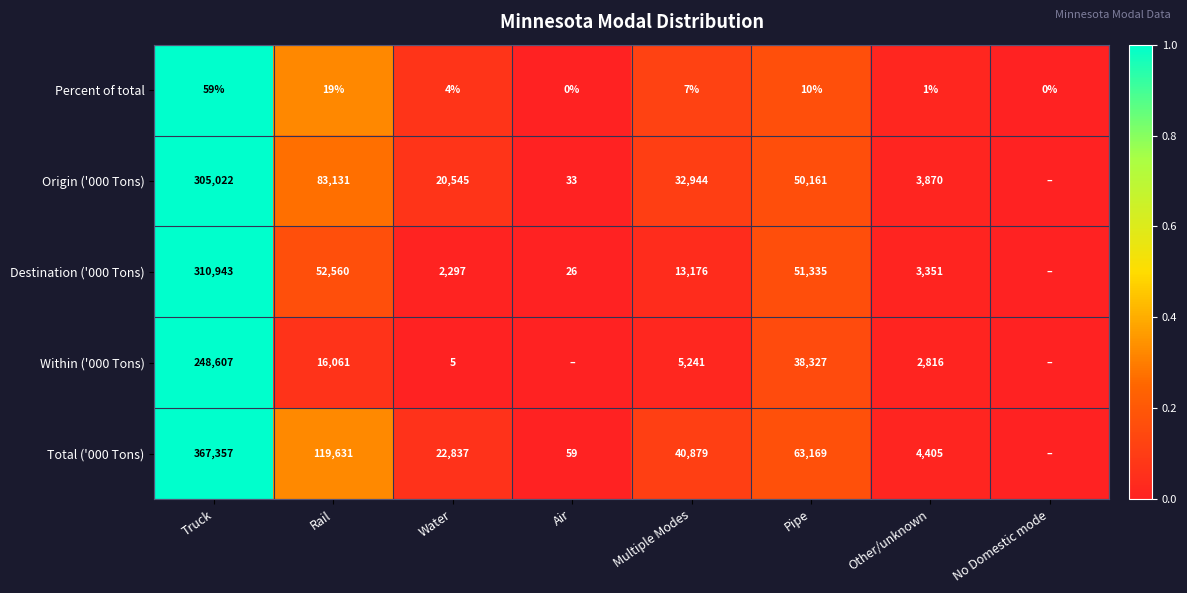

At how many categories does at least one series exceed 0?

7